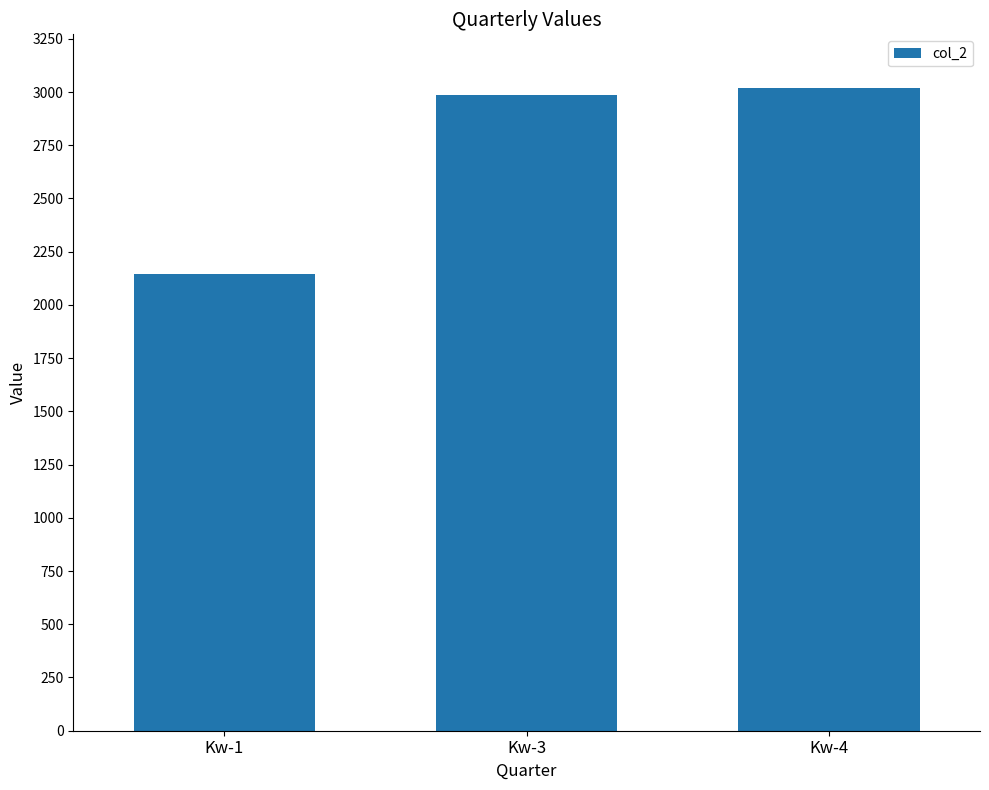

Which has a higher value, Kw-4 or Kw-3?

Kw-4